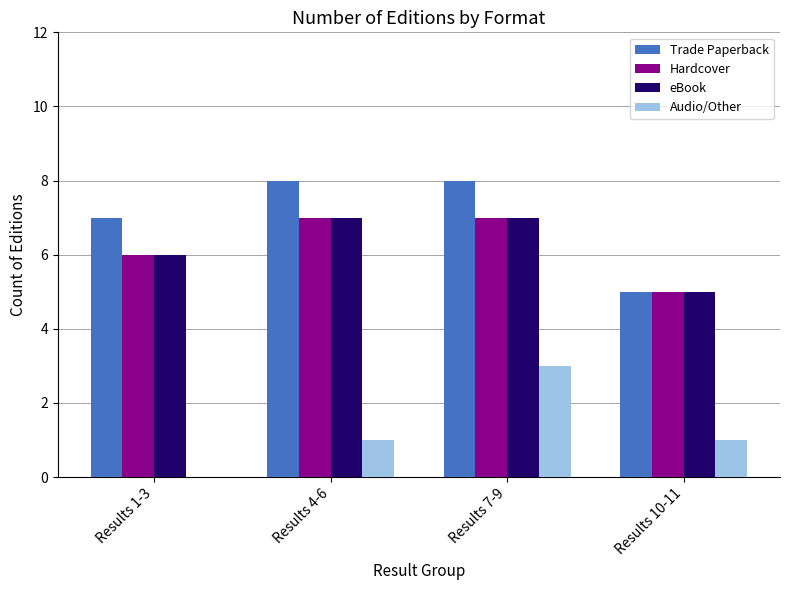

Are the bars grouped side by side (vs. stacked)?

Yes